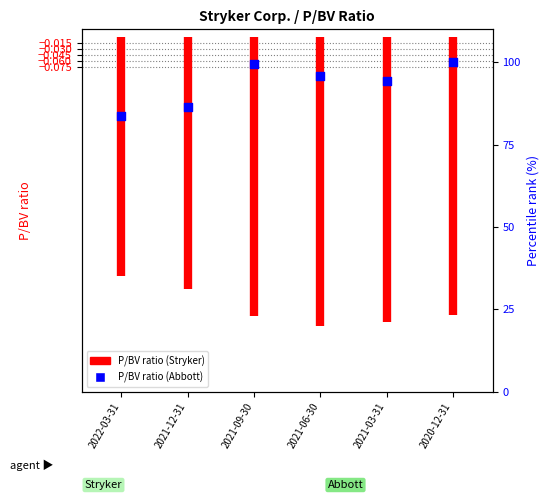

Between 2021-09-30 and 2021-06-30, which is larger?

2021-09-30